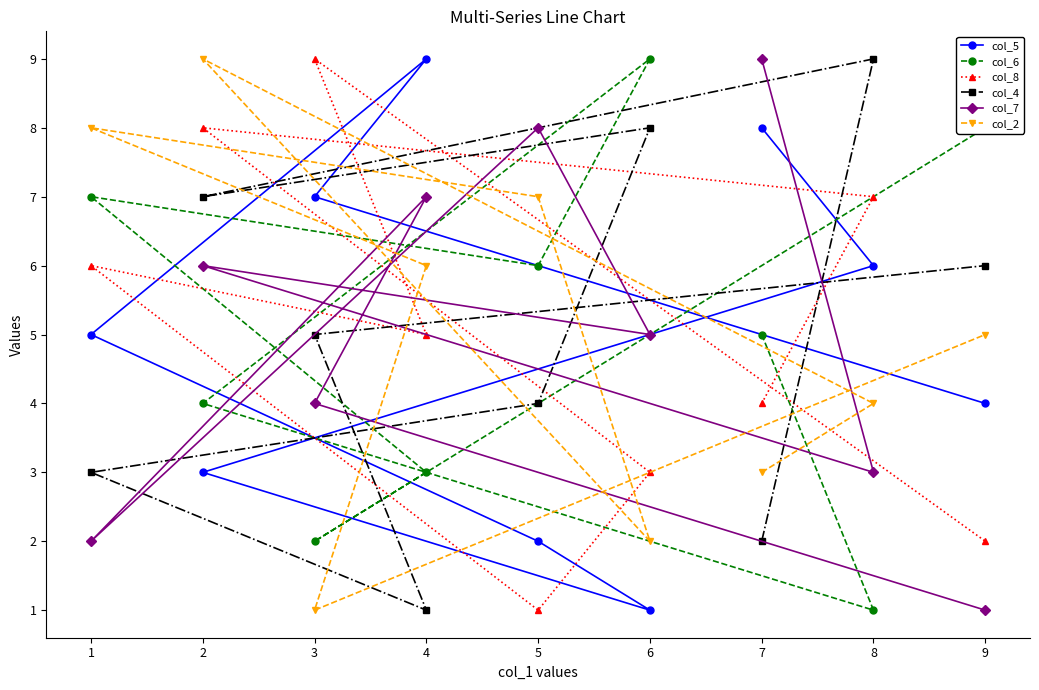

At which label does col_8 first exceed 5?

1